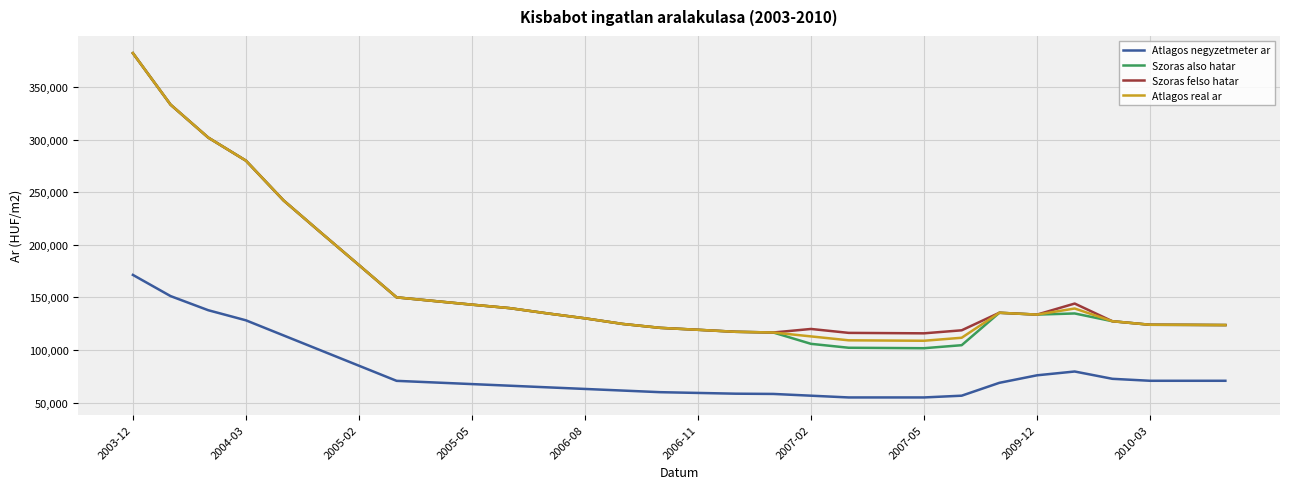

What is the minimum value for Szoras also hatar?

101782